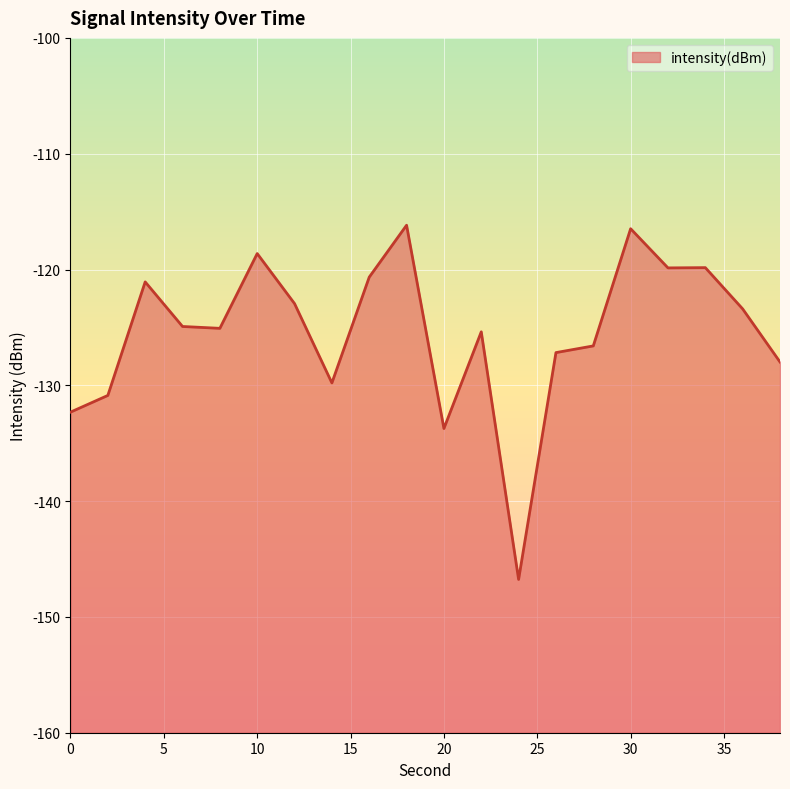

What is the difference between the values at 20 and 22?

8.3